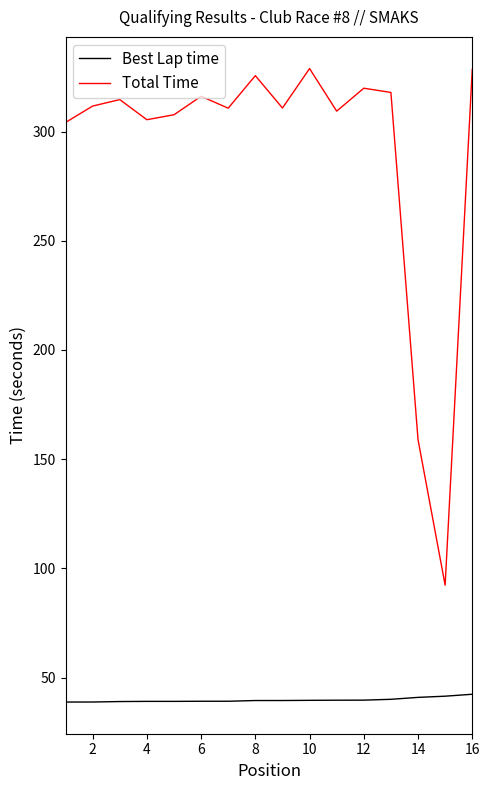

How many values in the Total Time series are below 311?

8